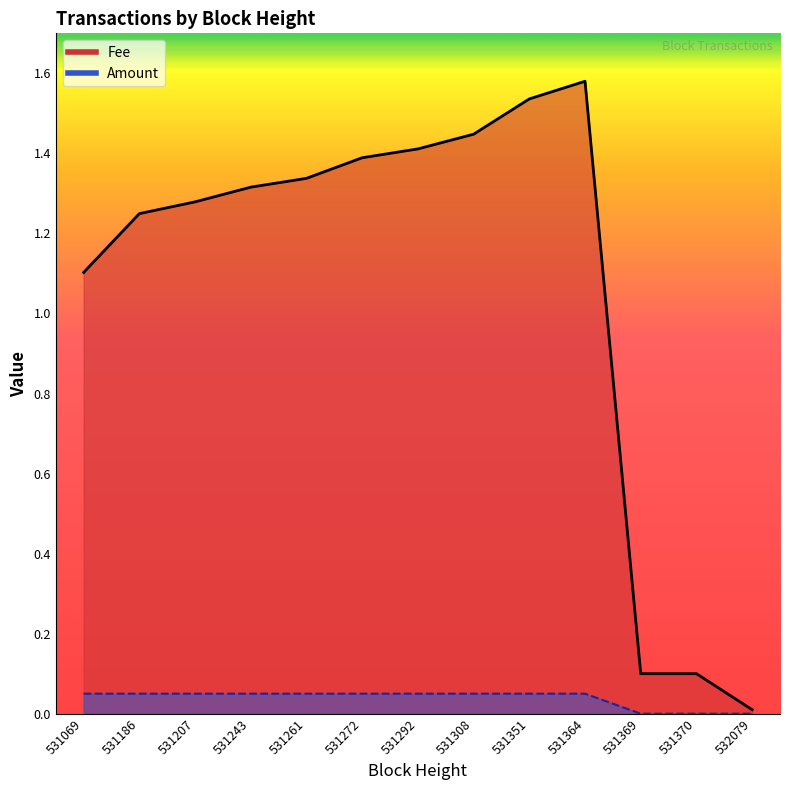

At which label is Fee closest to 0?

532079